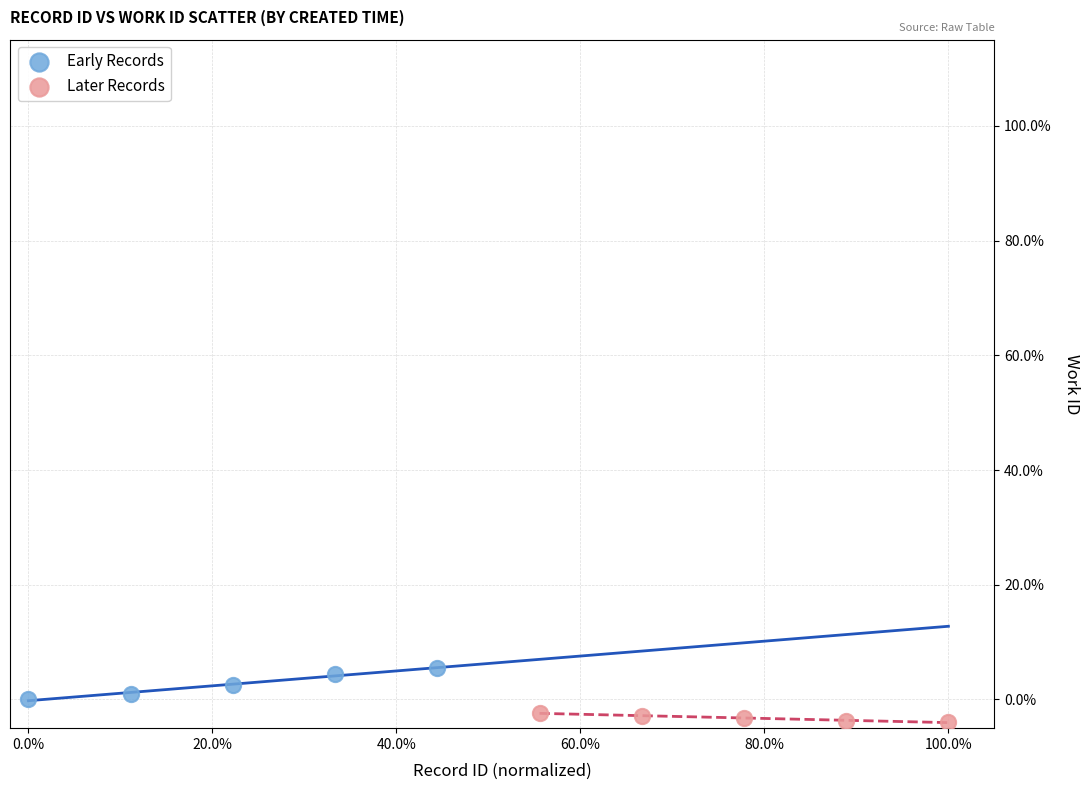

Which series contains the lowest Y value?

Later Records